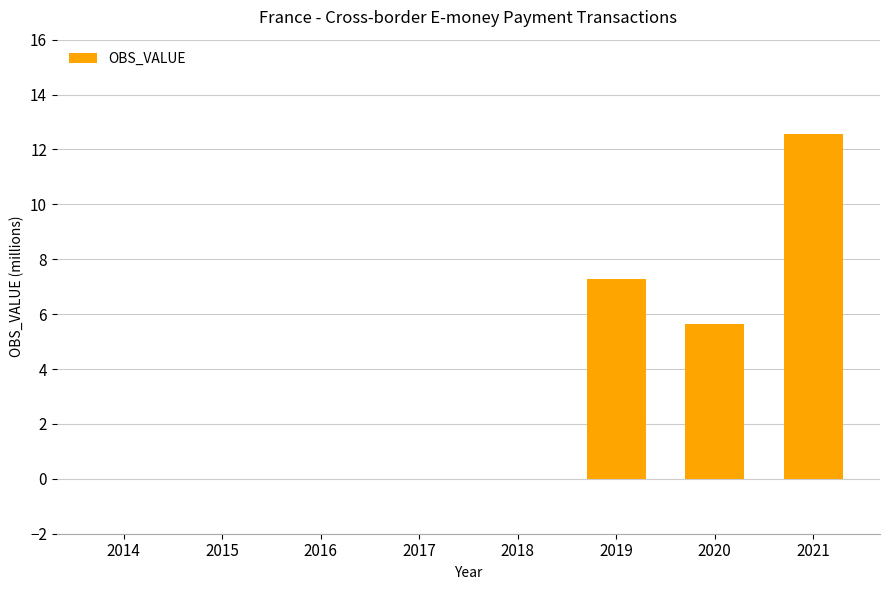

What is the maximum value shown in the chart?

12.5